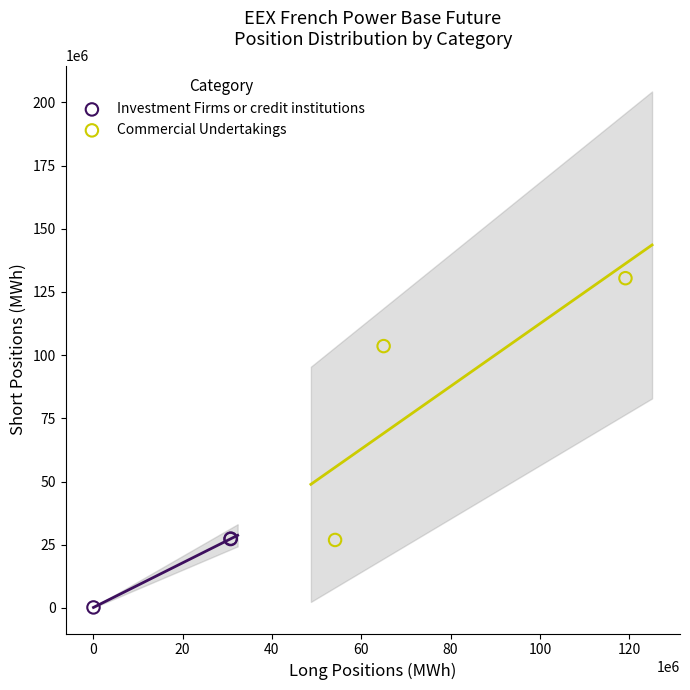

Which series has the largest Y range (max minus min)?

Commercial Undertakings